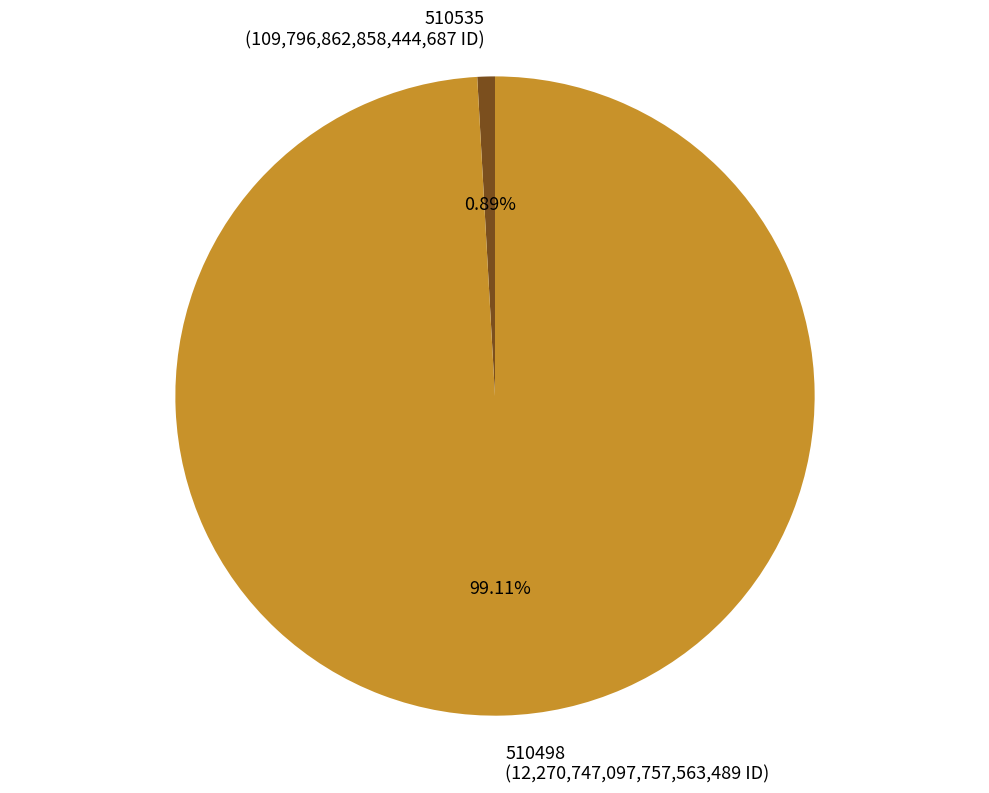

Which has a higher value, 510535 or 510498?

510498